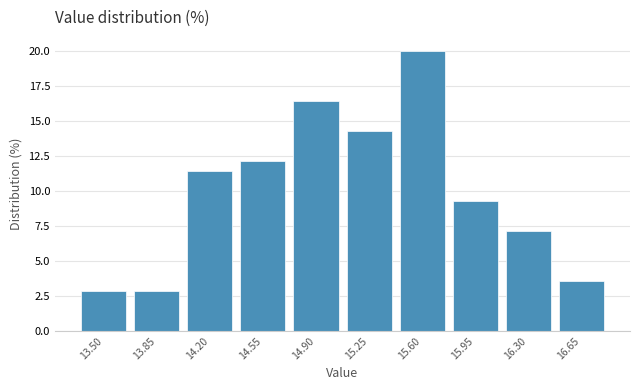

Reading left to right, transcribe all the data shown in this chart.

2.9	2.9	11.4	12.1	16.4	14.3	20.0	9.3	7.1	3.6